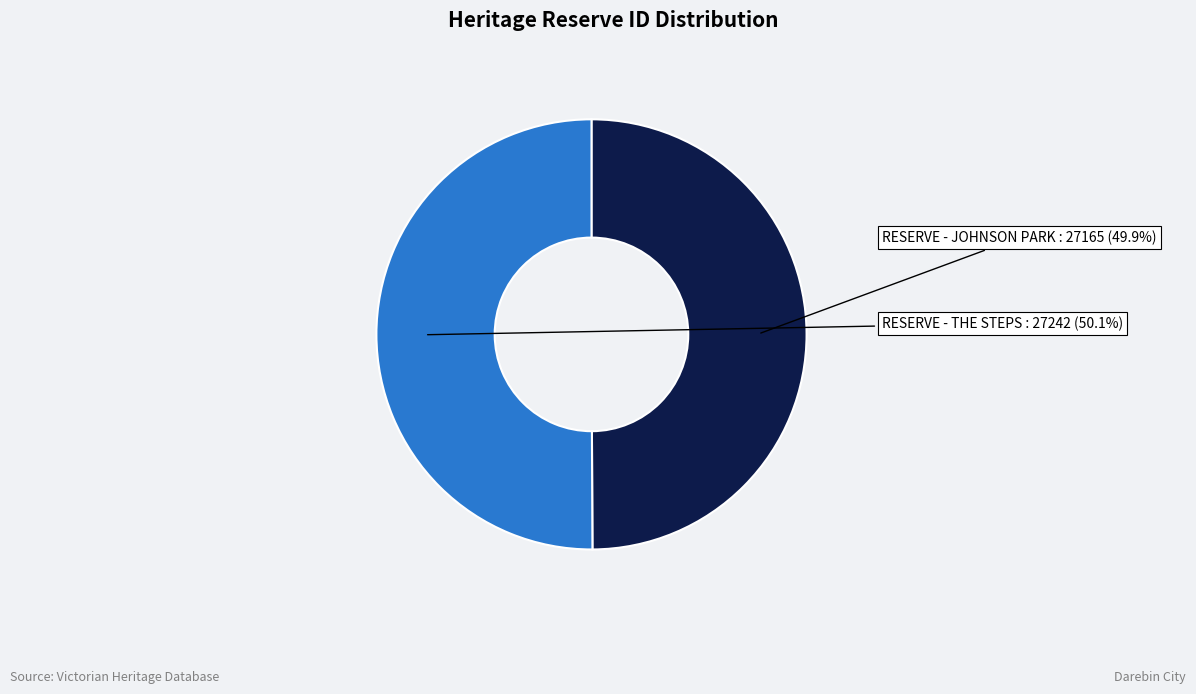

Is there a majority slice in this chart?

Yes